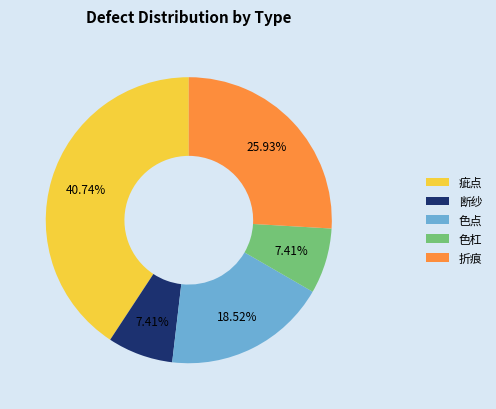

To the nearest percent, what is the difference between the largest and smallest slice percentages?

33%